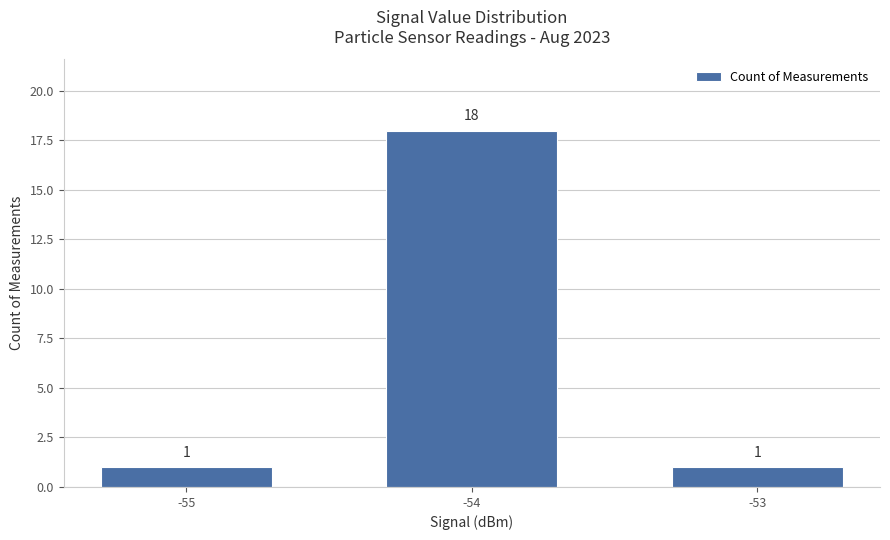

Are the bars grouped side by side (vs. stacked)?

No